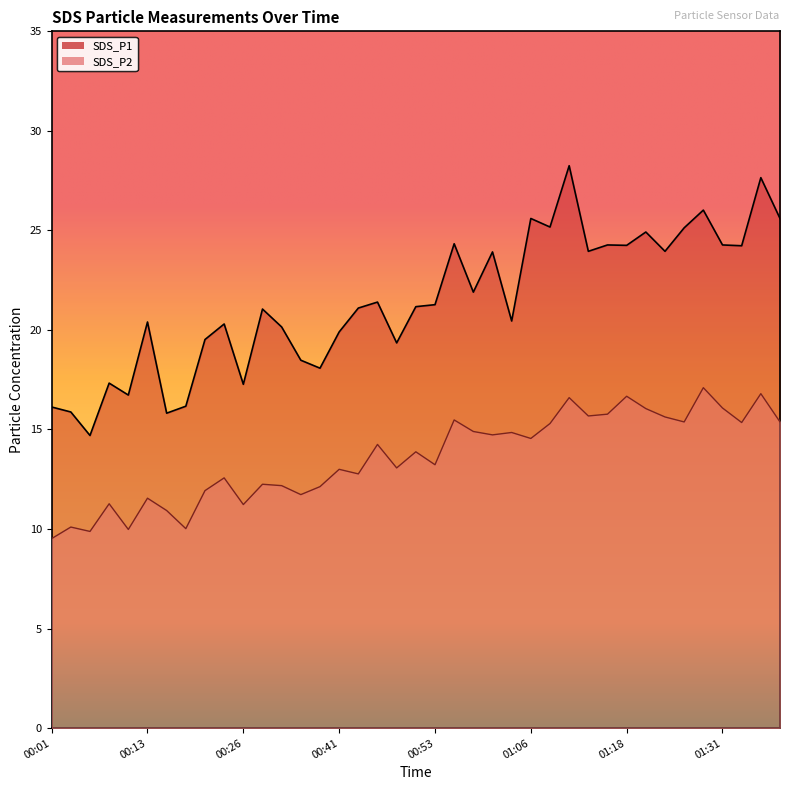

Rank the series at 00:58 from lowest to highest value.

SDS_P2, SDS_P1